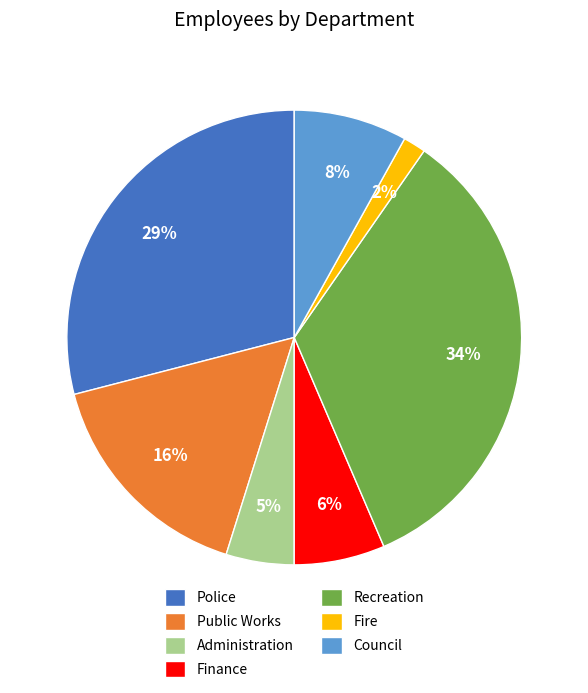

To the nearest percent, what is the combined percentage of Council and Police?

37%